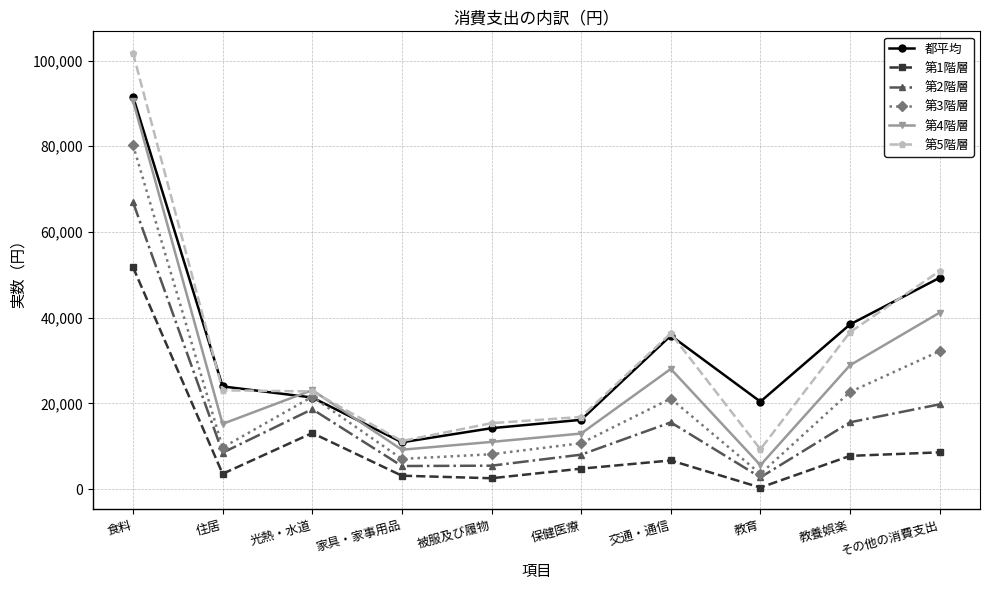

What is the label of the 9th point from the right?

住居